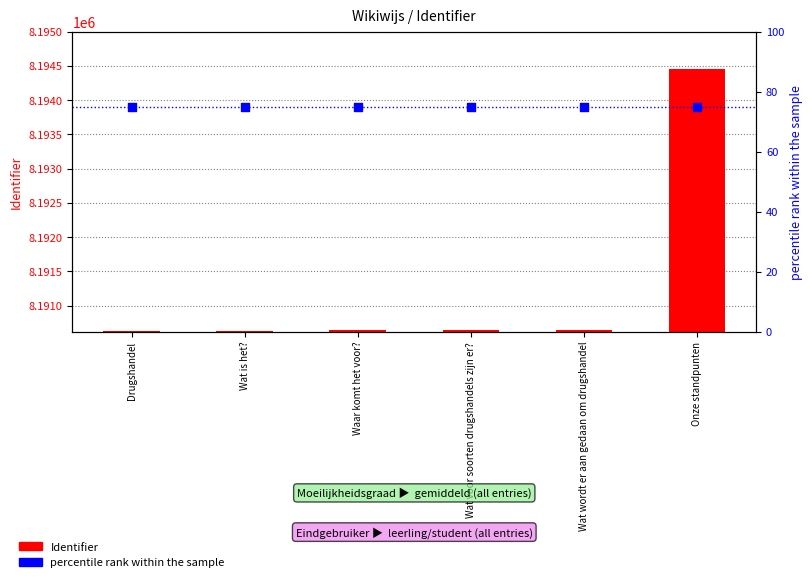

Which series contains the highest Y value?

Identifier (count)